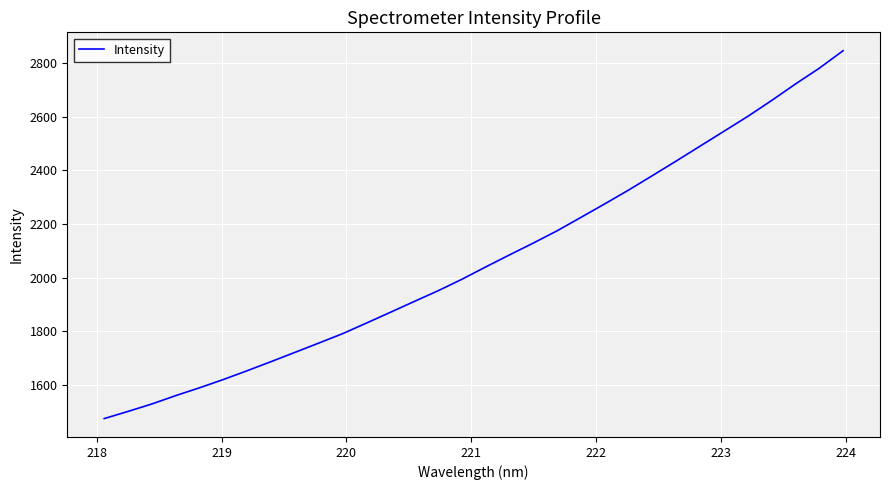

What is the maximum value shown in the chart?

2846.6